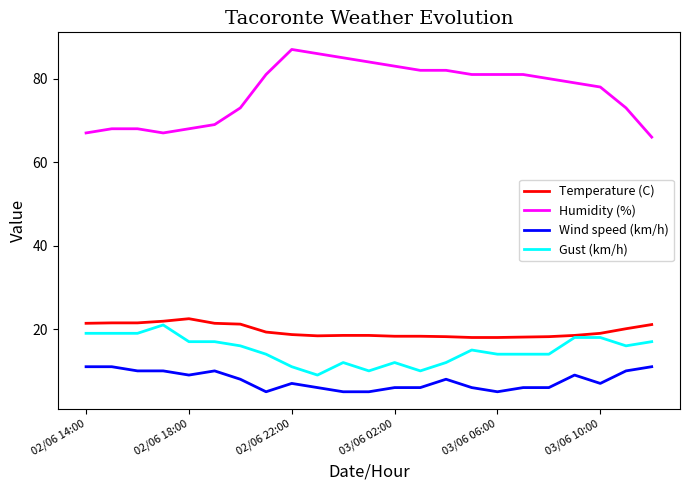

What is the smallest value displayed?

5.0